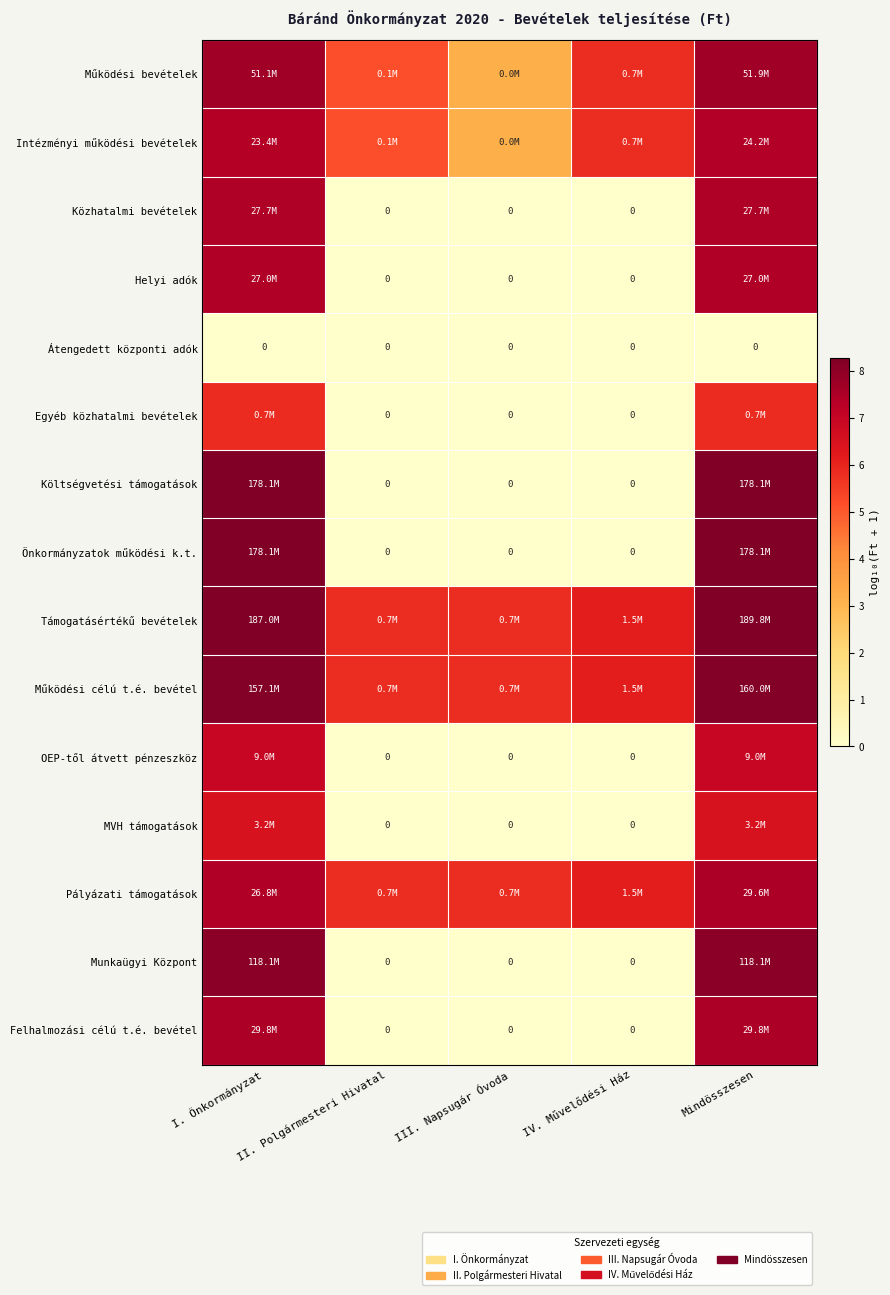

Which series has the largest total across all categories?

Támogatásértékű bevételek